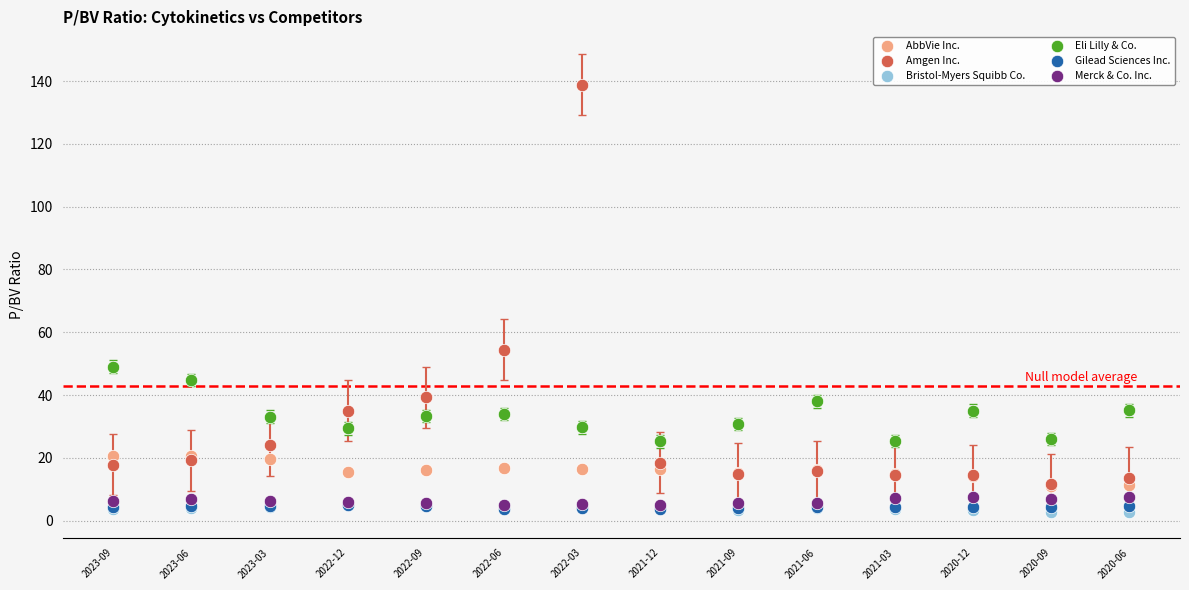

Across all series, what Y value is closest to 70?

54.5